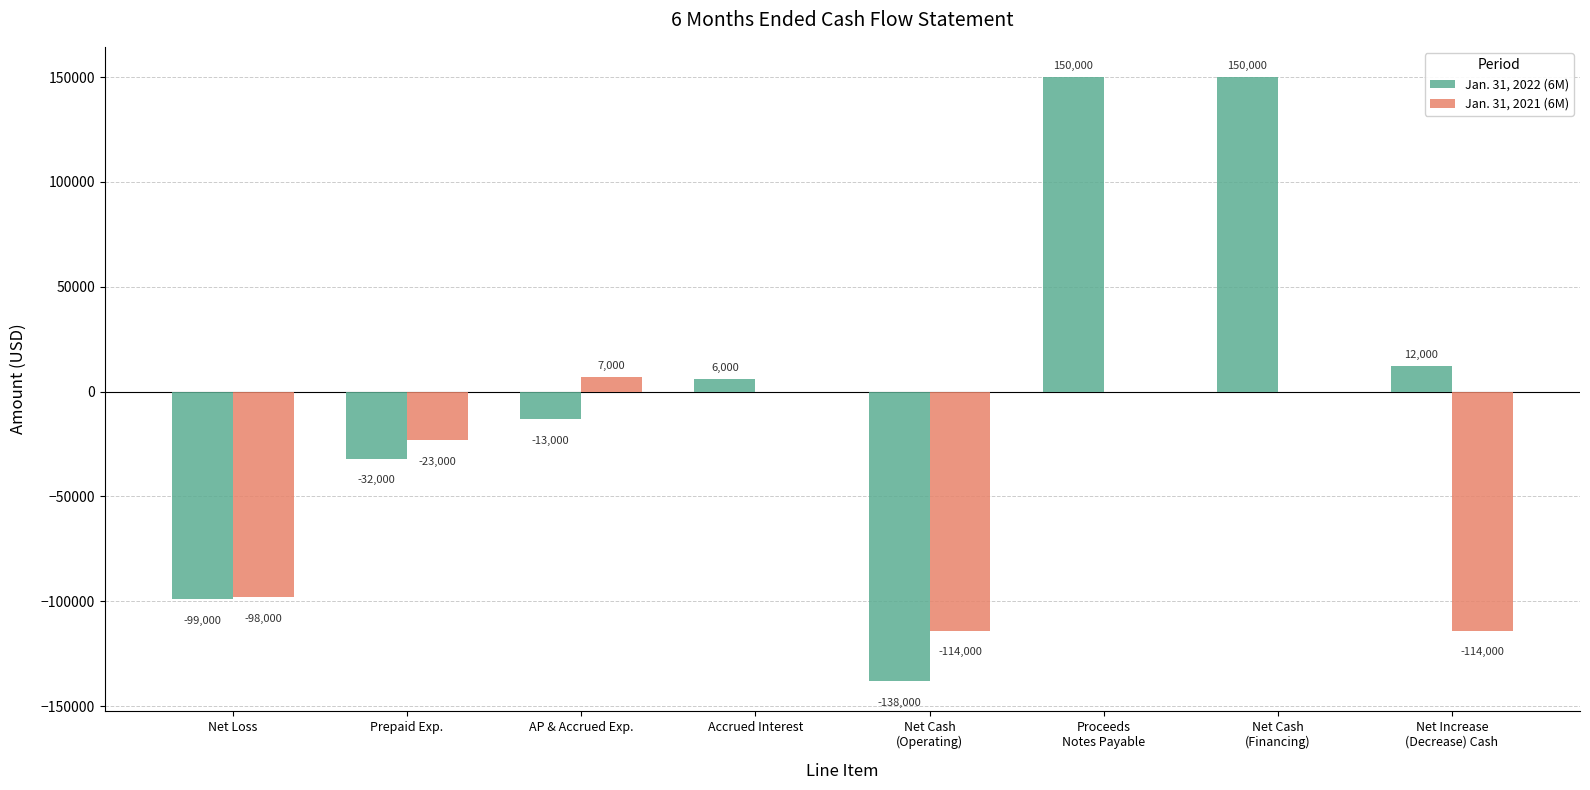

What is the sum of all Jan. 31, 2022 (6M) values?

36000